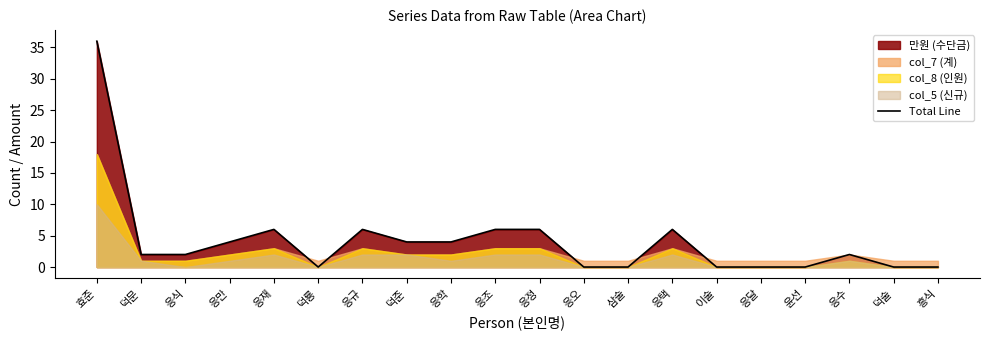

The value at 윤선 is -15. True or false?

False